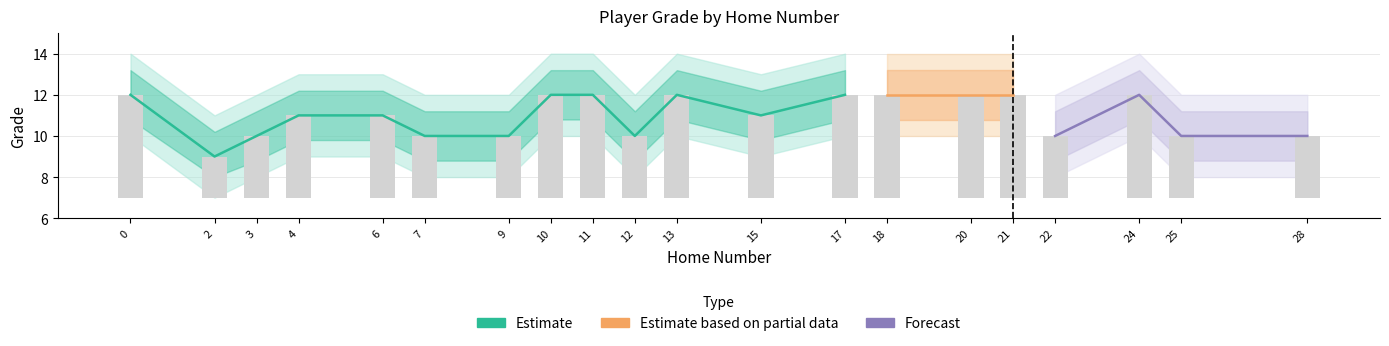

List the labels in order of value, largest first.

0, 10, 11, 13, 17, 18, 20, 21, 24, 4, 6, 15, 3, 7, 9, 12, 22, 25, 28, 2